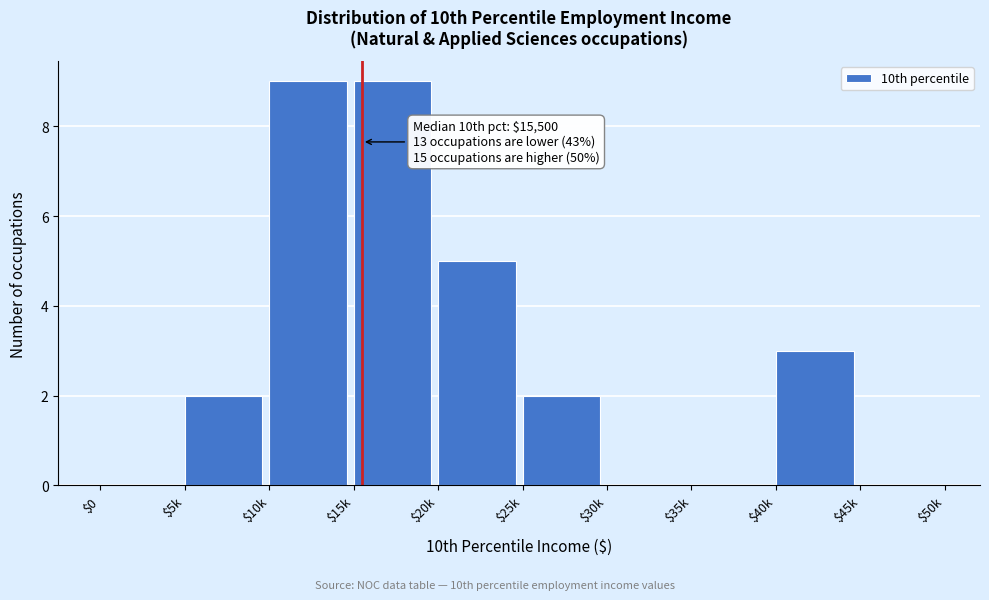

What is the sum of all values?

30